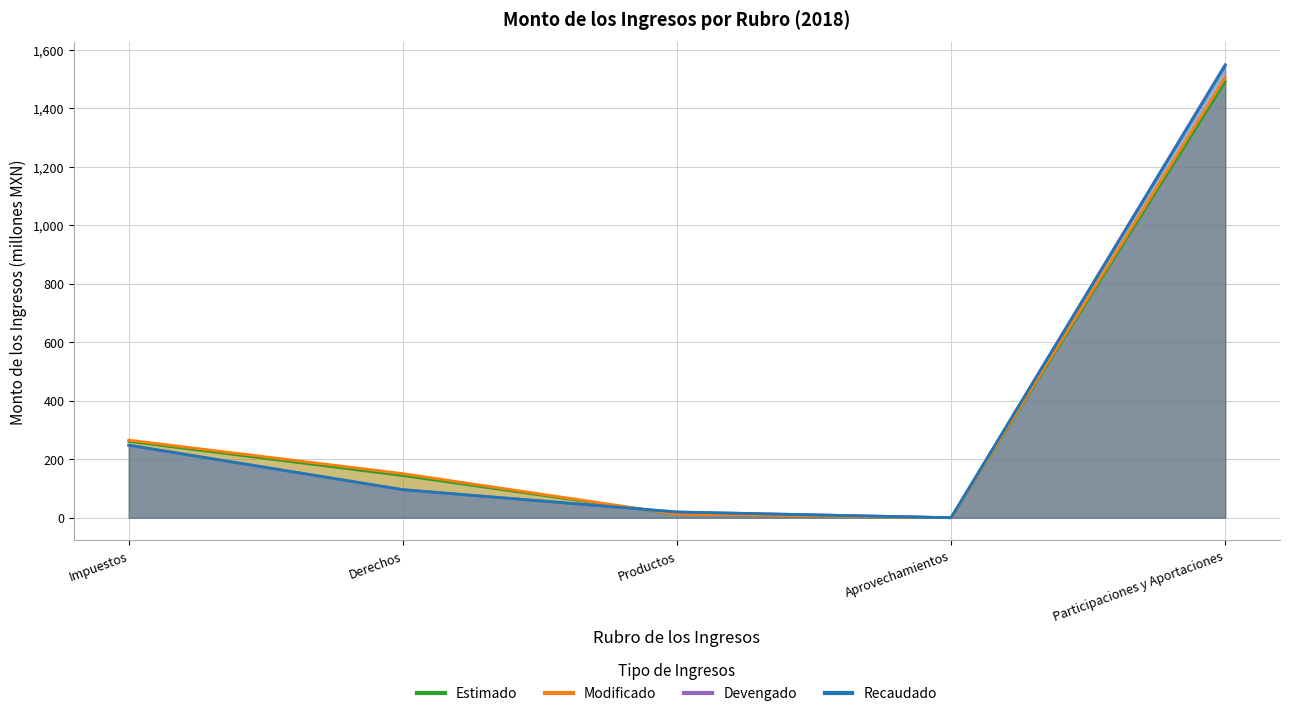

What is the spread (max minus min) of values at Participaciones y Aportaciones?

58.6